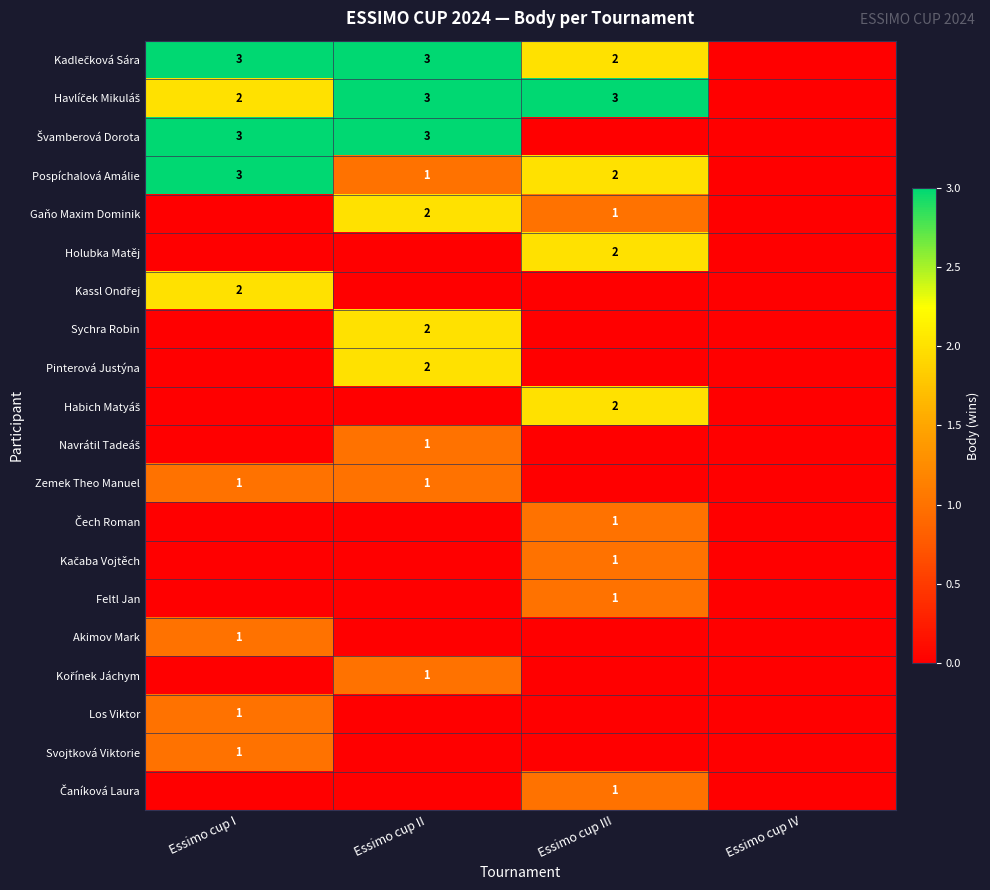

List the labels in order of Sychra Robin value, largest first.

Essimo cup II, Essimo cup I, Essimo cup III, Essimo cup IV